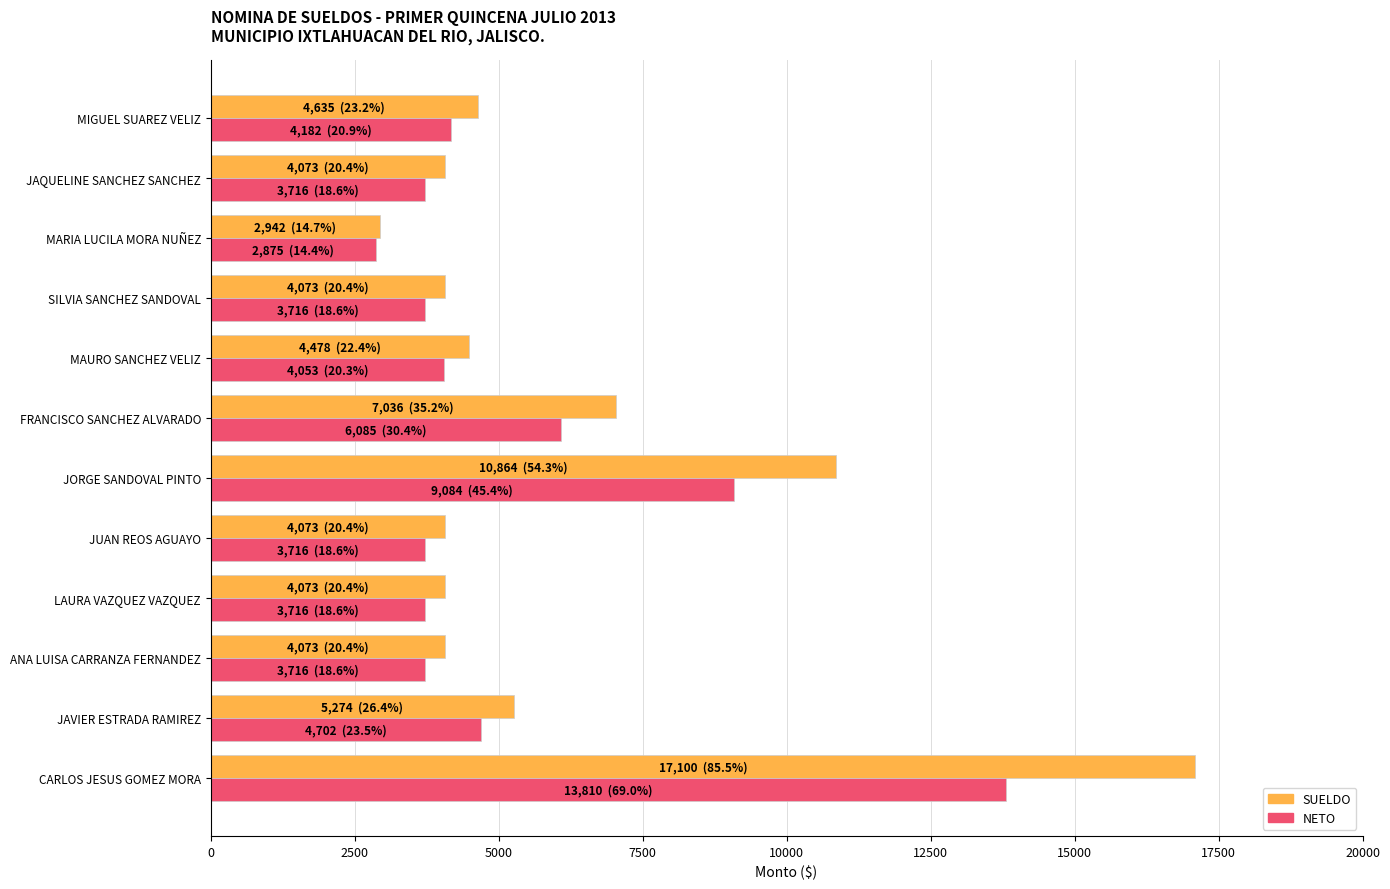

What is the average value of the SUELDO series?

6058